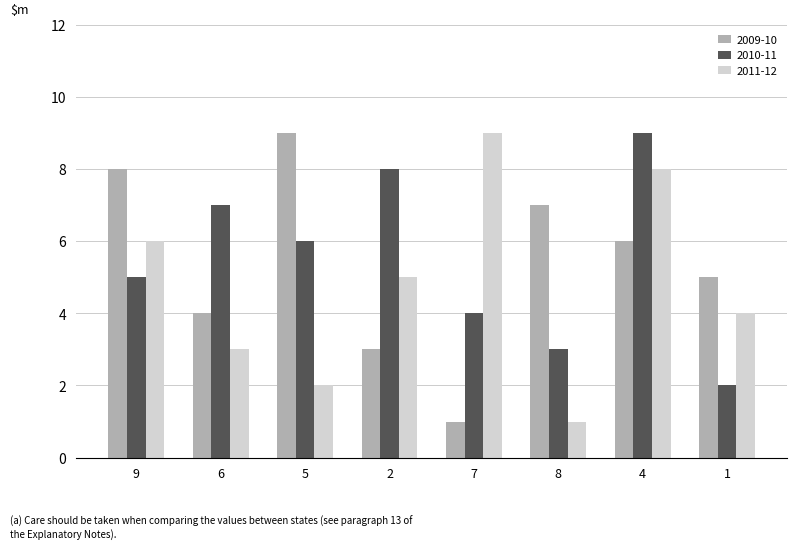

What is the spread (max minus min) of values at 7?

8